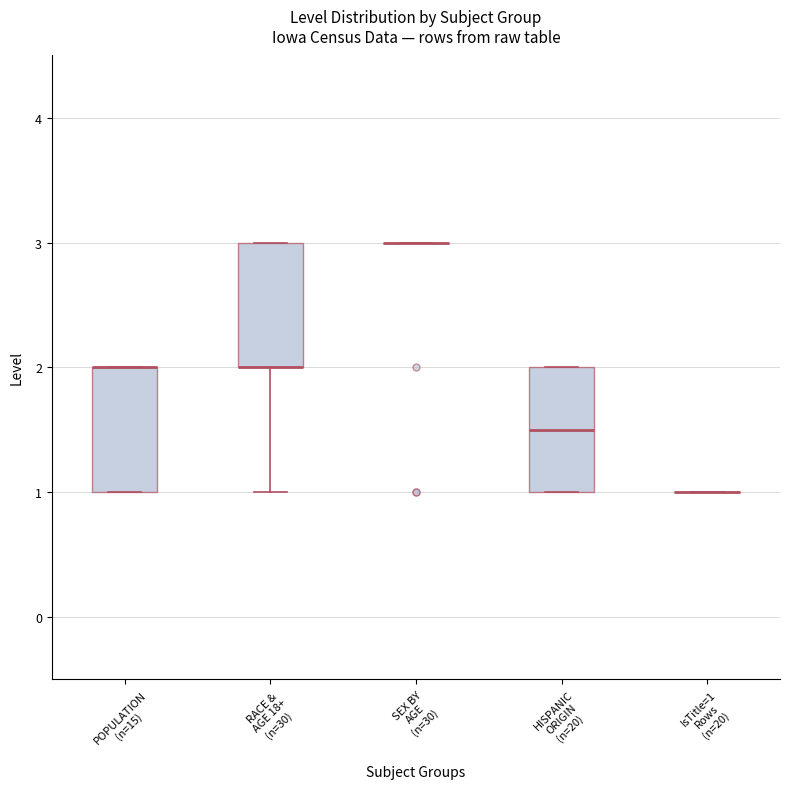

Reading left to right, read every box against the y-axis: the position of its median line, the range the box covers, and the ends of its whiskers. The values are not printed on the chart, so give them approximately, as read against the axis.

POPULATION (n=15): median 2.0 (drawn on the box's upper edge), box 1.0 to 2.0, whiskers 1.0 to 2.0
RACE & AGE 18+ (n=30): median 2.0 (drawn on the box's lower edge), box 2.0 to 3.0, whiskers 1.0 to 3.0
SEX BY AGE (n=30): box collapsed to a line at 3.0, whiskers 3.0 to 3.0
HISPANIC ORIGIN (n=20): median 1.5, box 1.0 to 2.0, whiskers 1.0 to 2.0
IsTitle=1 Rows (n=20): box collapsed to a line at 1.0, whiskers 1.0 to 1.0